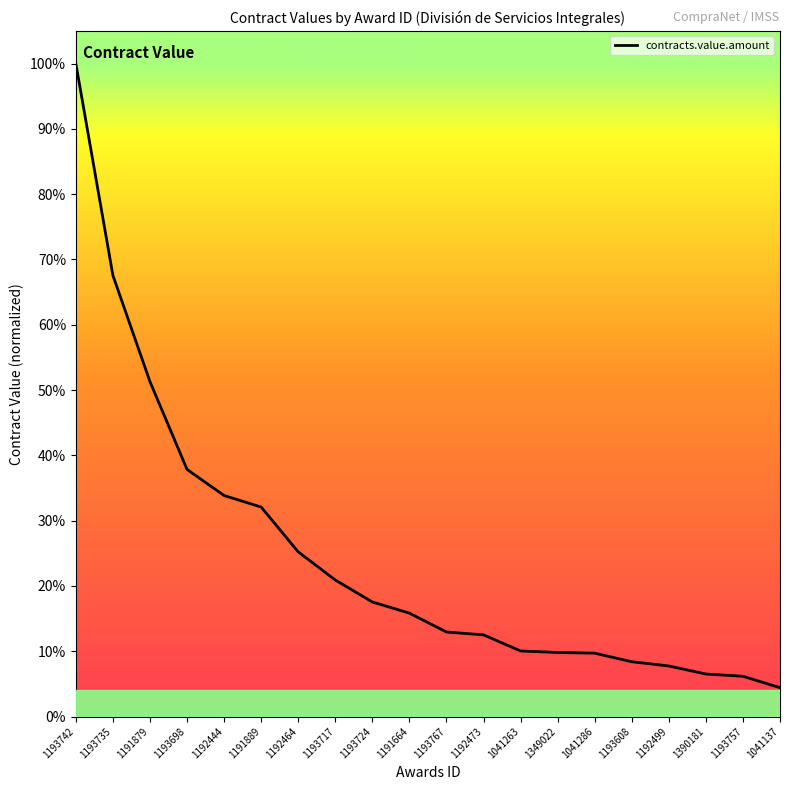

Is it true that the value at 1192473 is 0.2?

False